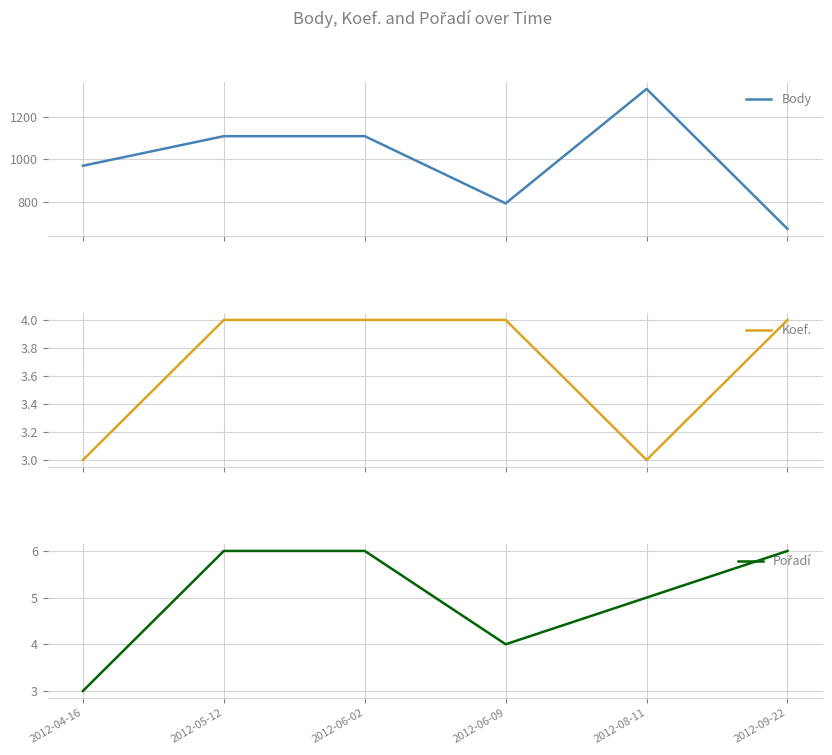

Which series has the largest range (max minus min)?

Body